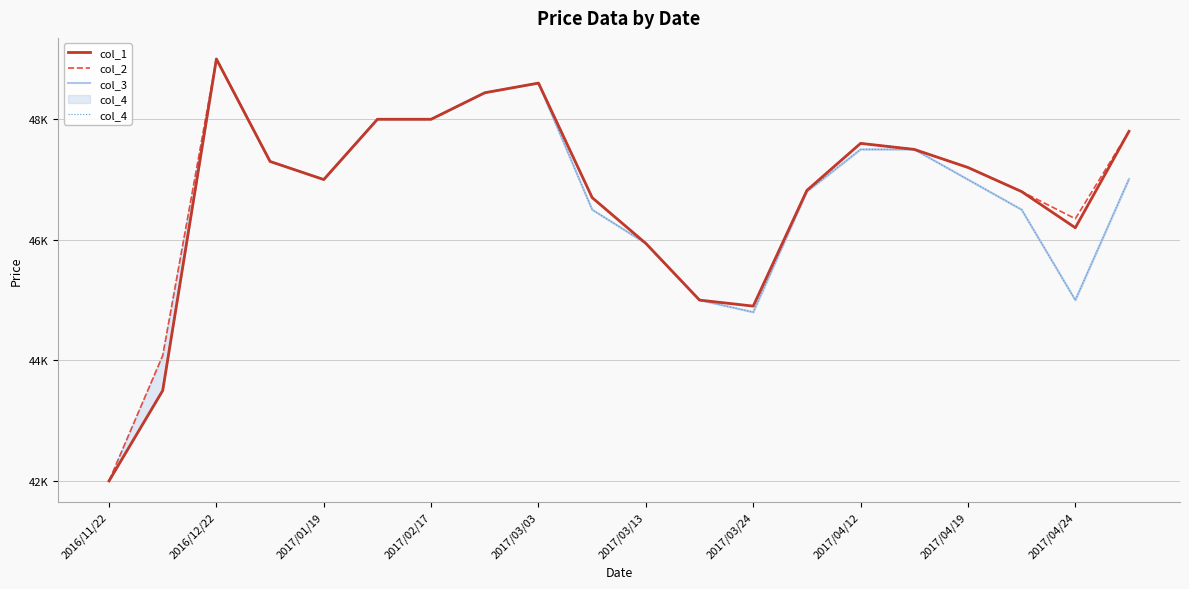

What is the greatest value displayed?

49000